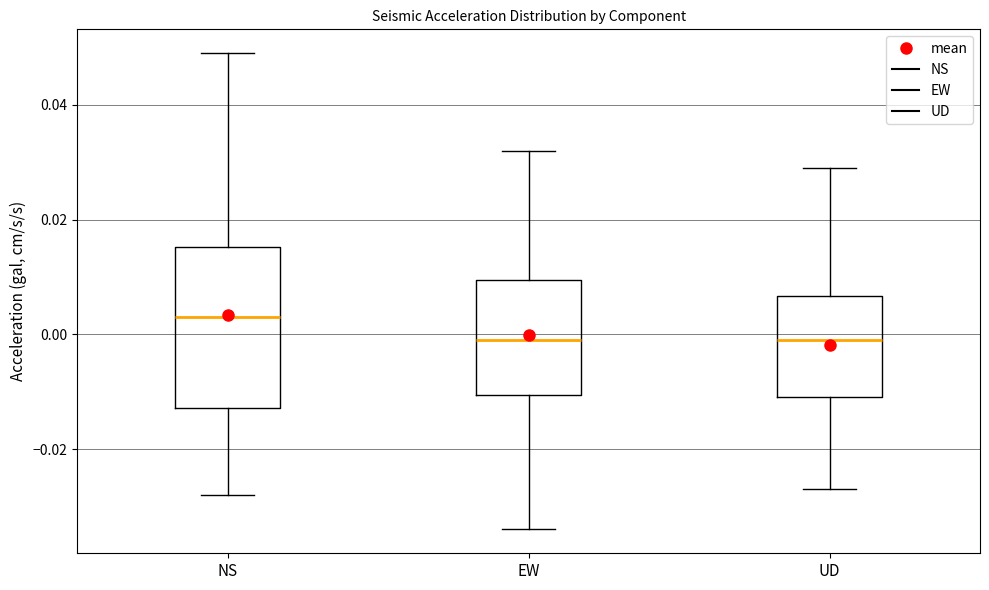

Reading left to right, transcribe this box plot: for each box, give where its median line is, the range the box spans, and where its two whiskers end, as read against the y-axis. The values are not printed on the chart, so give them approximately, as read against the axis.

NS: median 0.004, box -0.012 to 0.016, whiskers -0.028 to 0.050
EW: median 0.000, box -0.010 to 0.010, whiskers -0.034 to 0.032
UD: median 0.000, box -0.010 to 0.006, whiskers -0.026 to 0.030